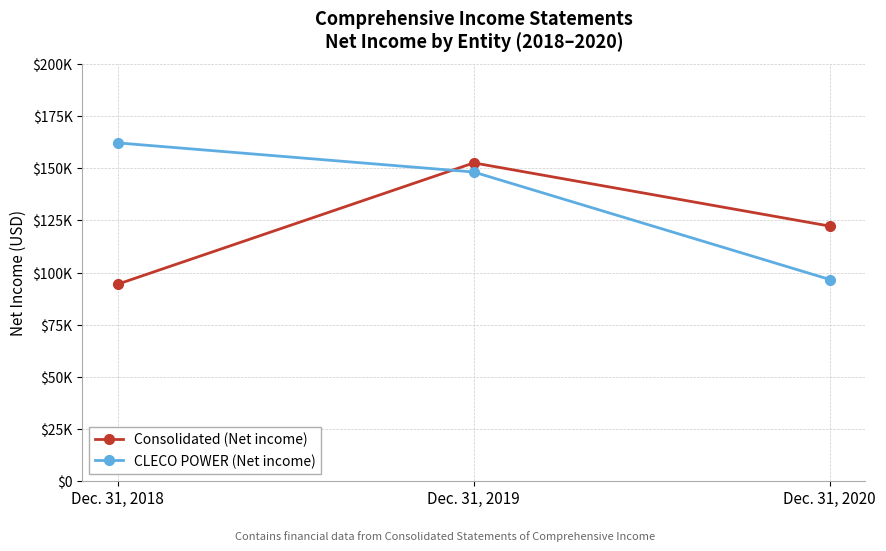

At which label is Consolidated (Net income) closest to 123551?

Dec. 31, 2020